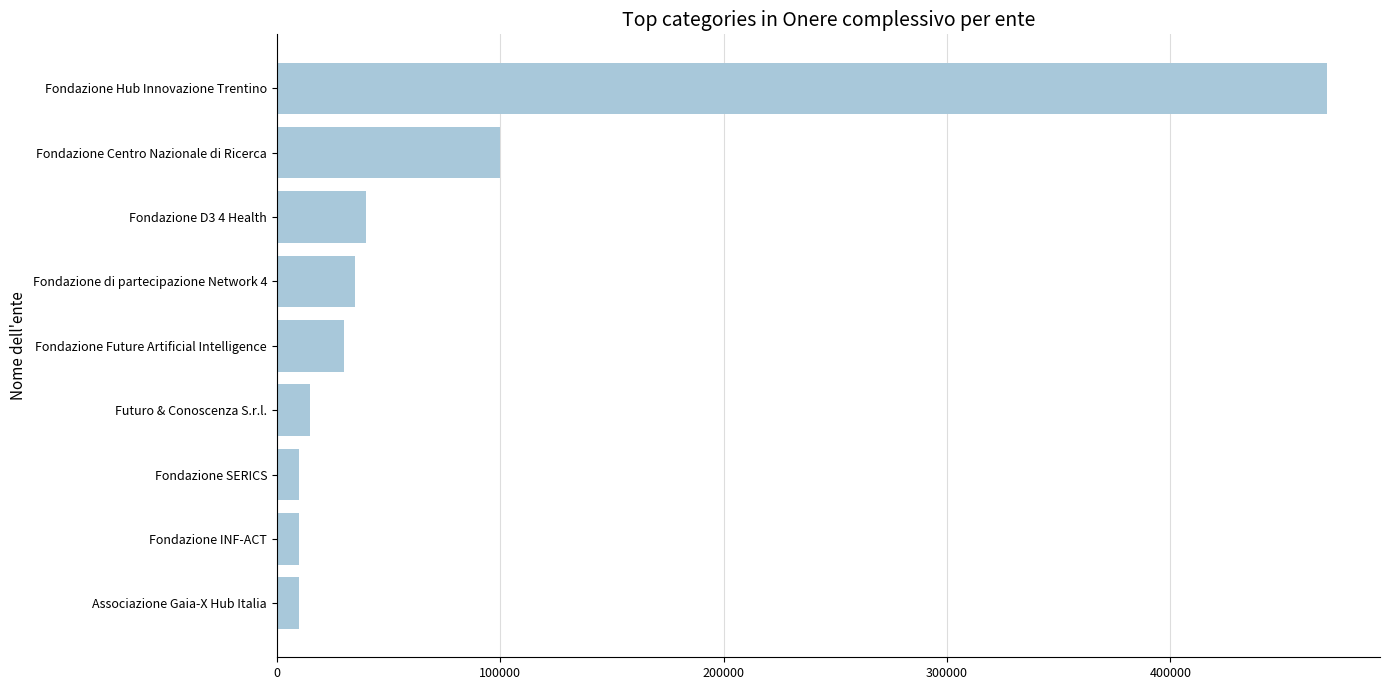

The value at Fondazione di partecipazione Network 4 is 10990. True or false?

False